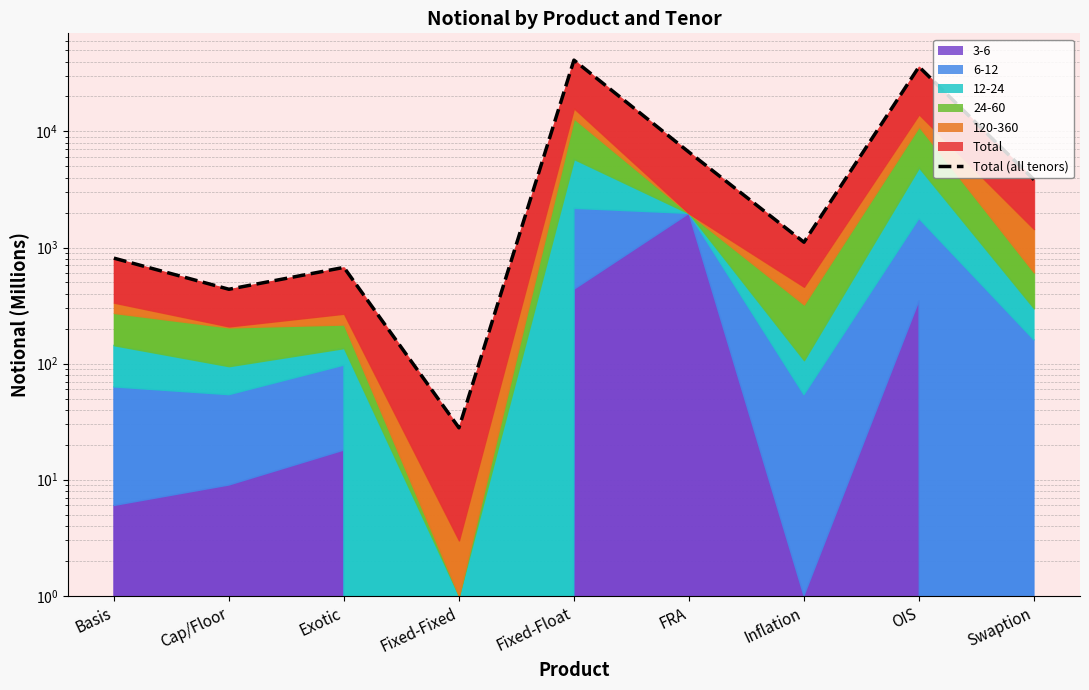

How many lines are shown in the chart?

1